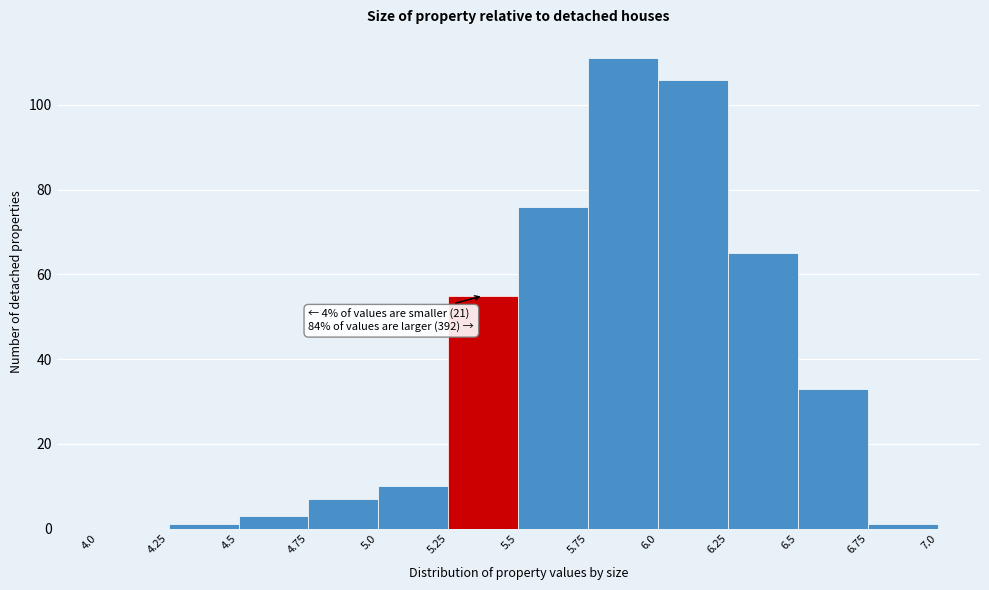

Which range on the x-axis has the tallest bar?

5.75 to 6.0